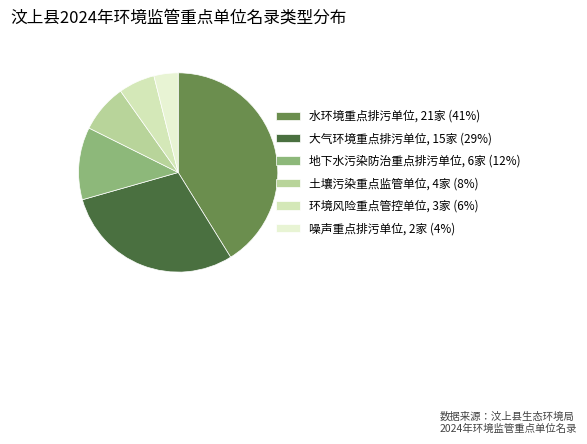

Does any single category account for the majority?

No